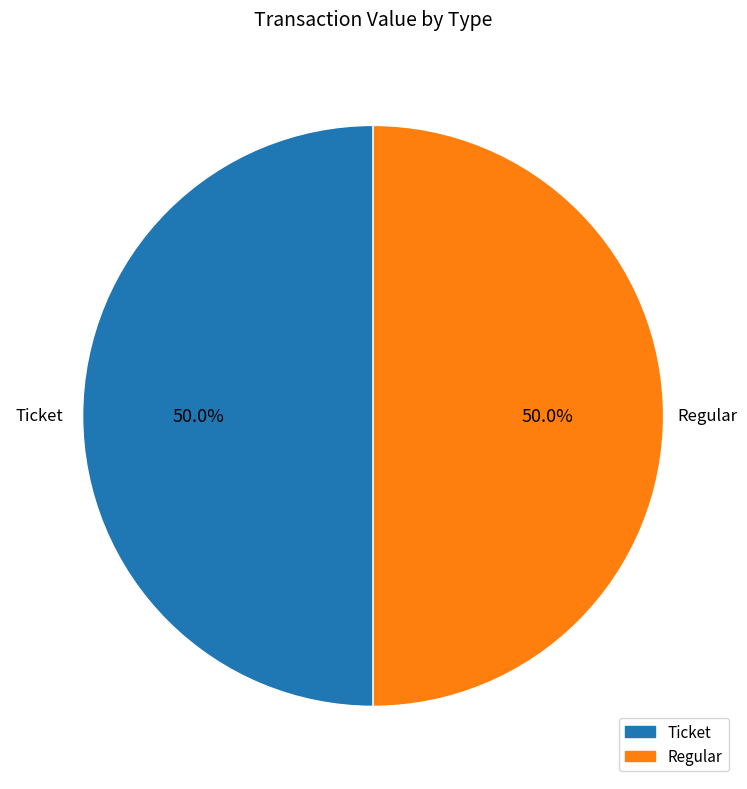

Approximately how many times larger is the value at Regular compared to Ticket?

1.0